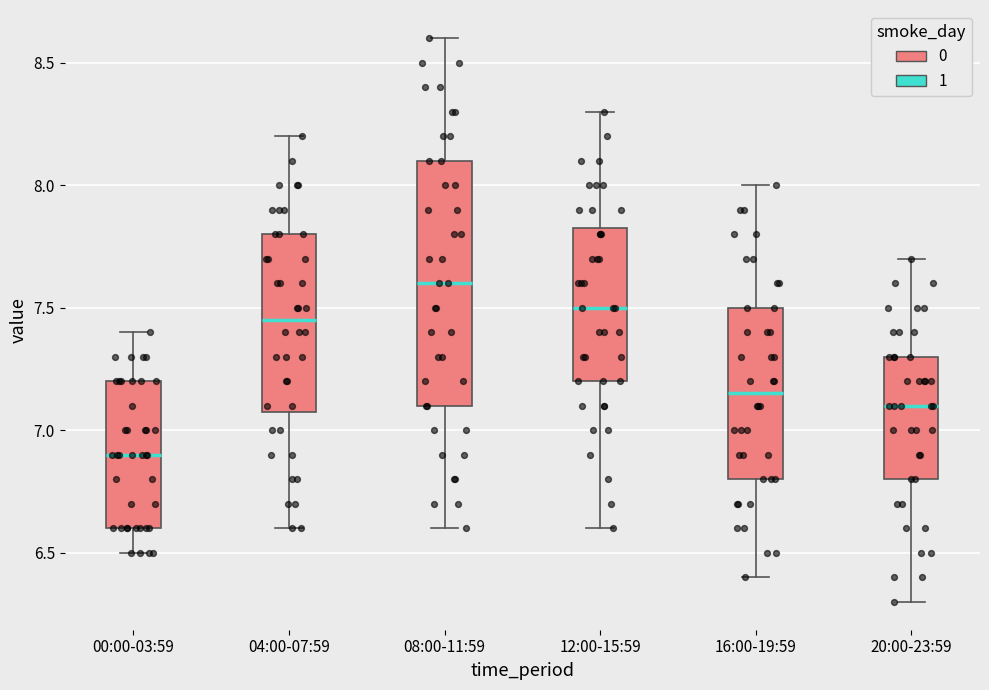

Reading left to right, transcribe this box plot: for each box, give where its median line is, the range the box spans, and where its two whiskers end, as read against the y-axis. The values are not printed on the chart, so give them approximately, as read against the axis.

00:00-03:59: median 6.90, box 6.60 to 7.20, whiskers 6.50 to 7.40
04:00-07:59: median 7.45, box 7.10 to 7.80, whiskers 6.60 to 8.20
08:00-11:59: median 7.60, box 7.10 to 8.10, whiskers 6.60 to 8.60
12:00-15:59: median 7.50, box 7.20 to 7.85, whiskers 6.60 to 8.30
16:00-19:59: median 7.15, box 6.80 to 7.50, whiskers 6.40 to 8.00
20:00-23:59: median 7.10, box 6.80 to 7.30, whiskers 6.30 to 7.70